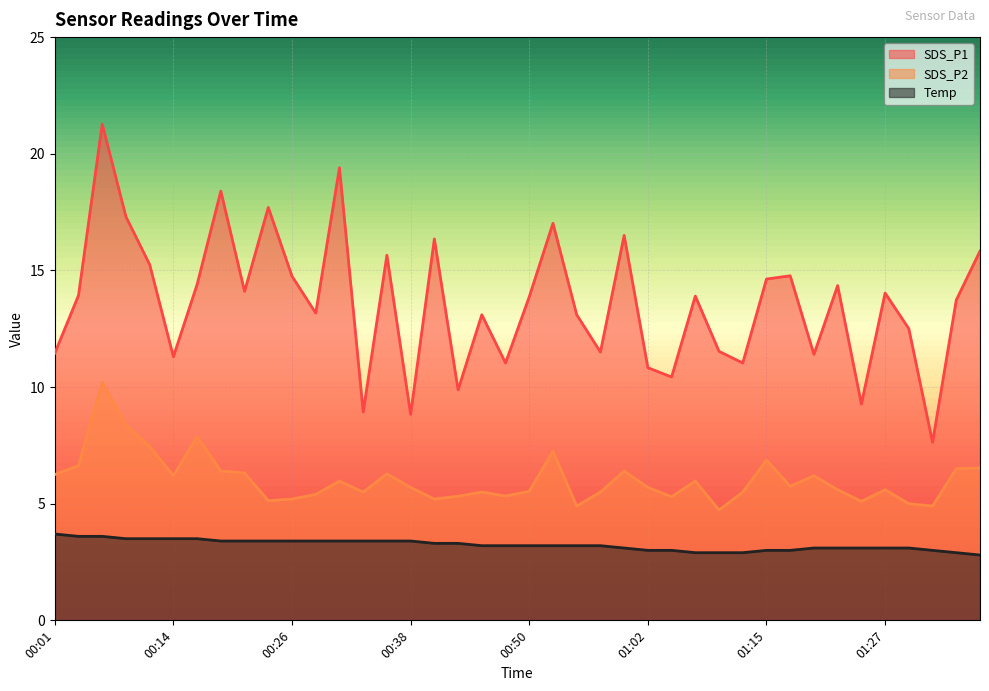

Is it true that SDS_P2 equals 3.6 at 01:12?

False